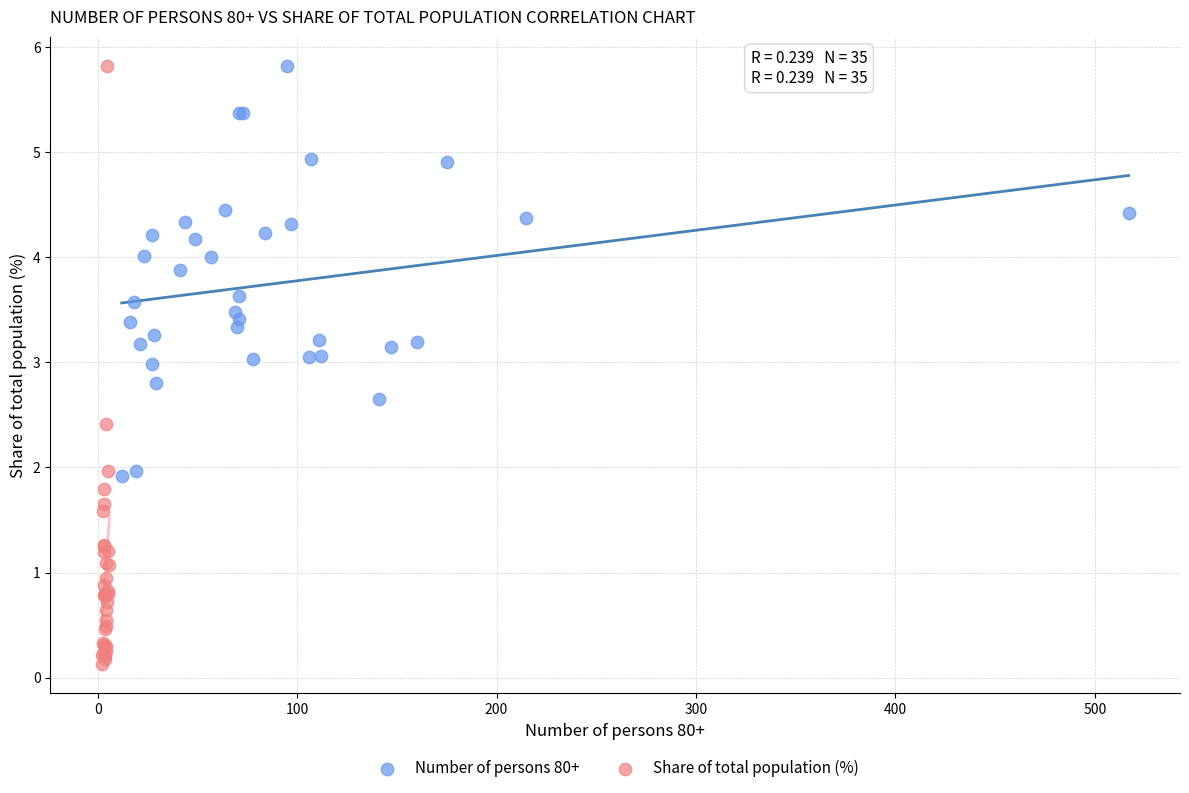

Which series has the widest spread of Y values?

Share of total population (%)